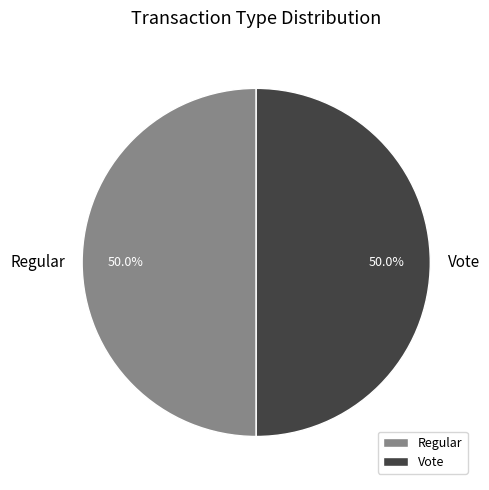

Approximately how many times larger is the value at Regular compared to Vote?

1.0